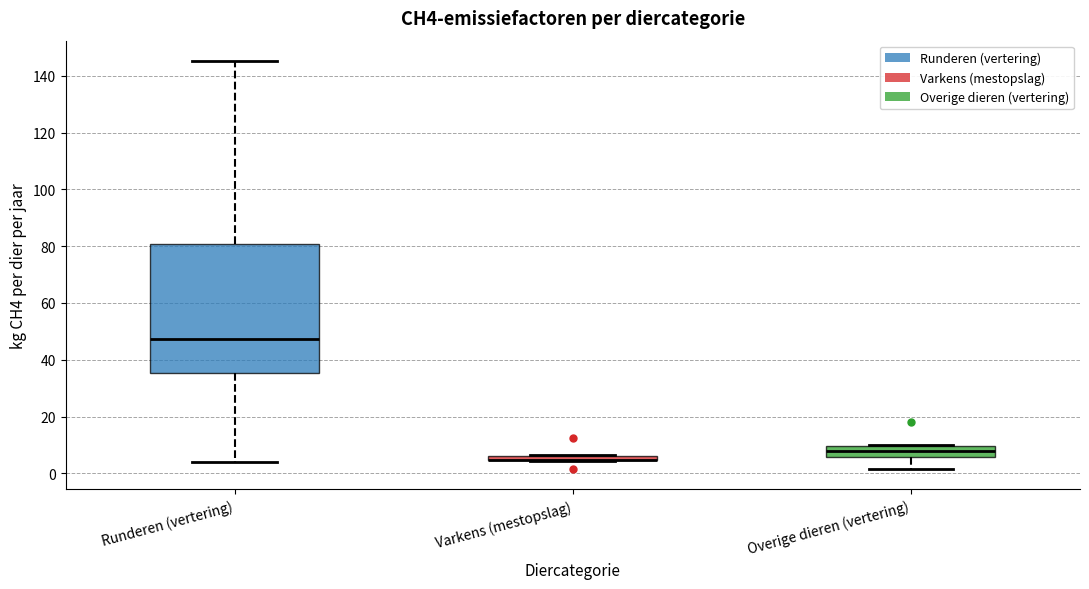

Which box is the tallest, from its lower edge to its upper edge?

Runderen (vertering)